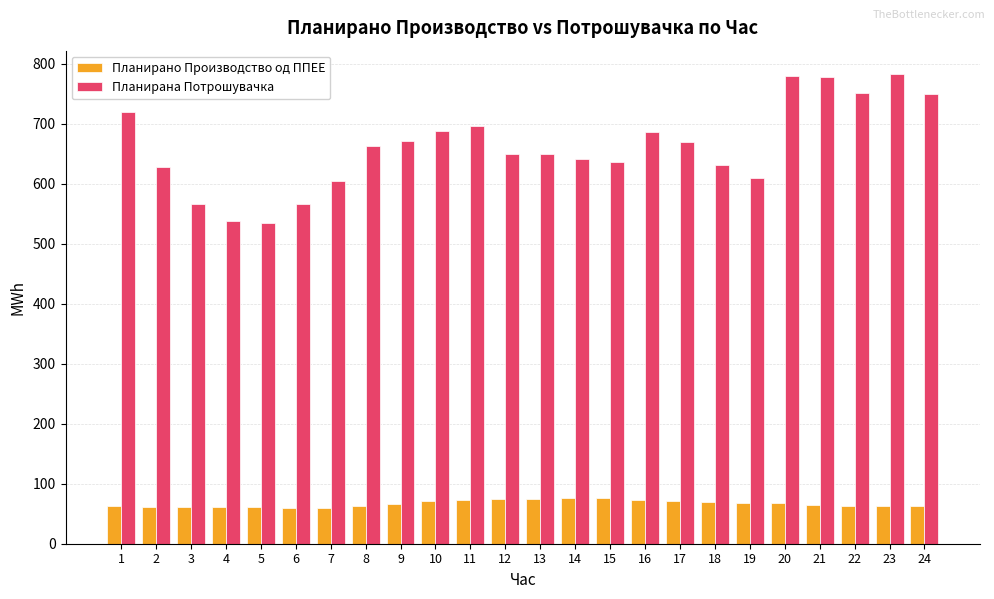

What is the difference between the second highest and minimum values in the Планирана Потрошувачка series?

246.0